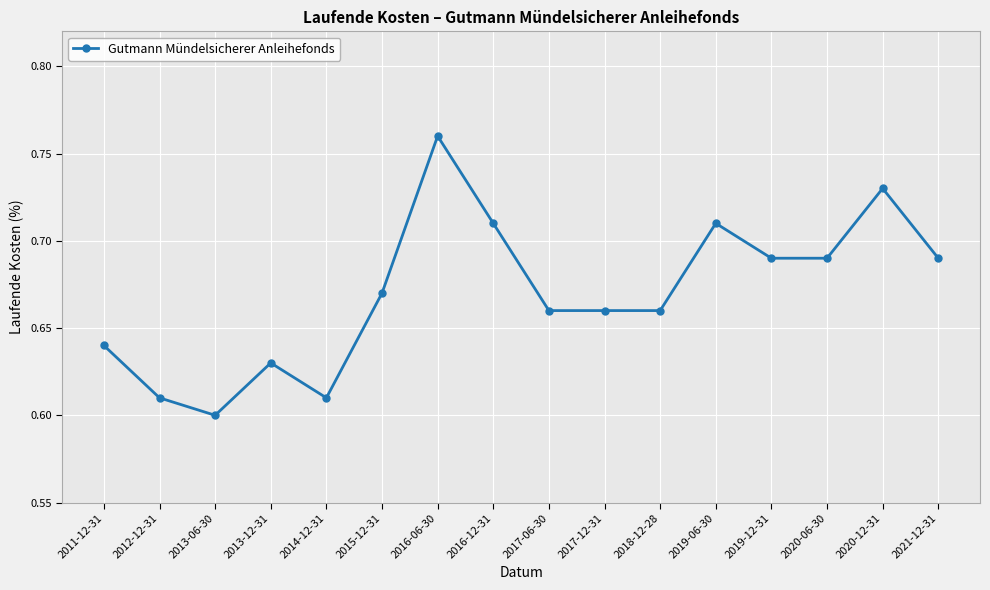

Count the number of categories in the chart.

16